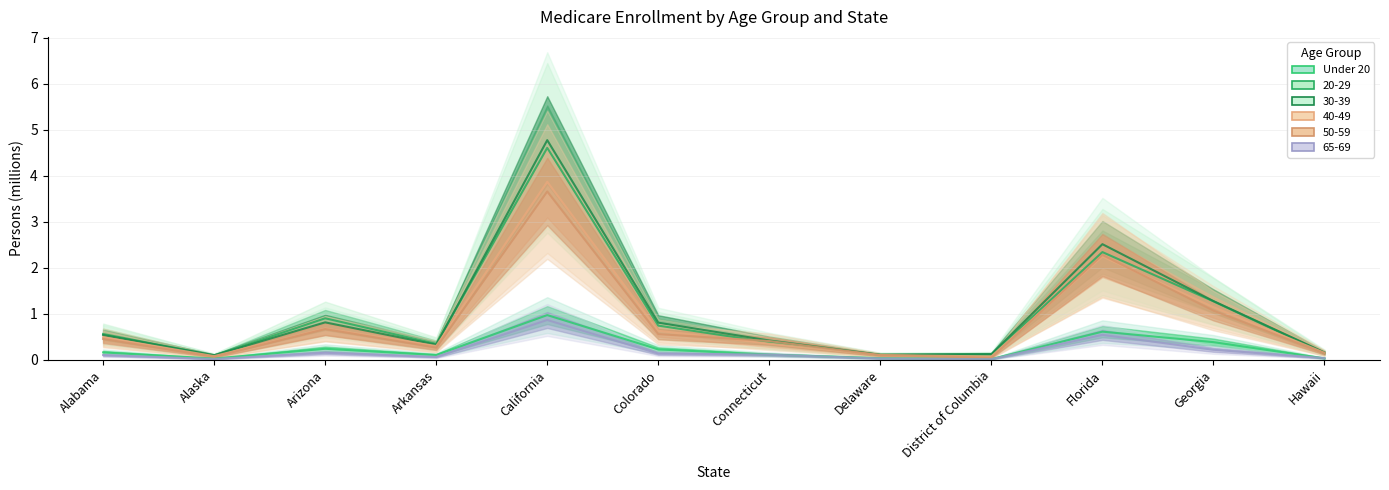

What position from the right is Alabama?

12